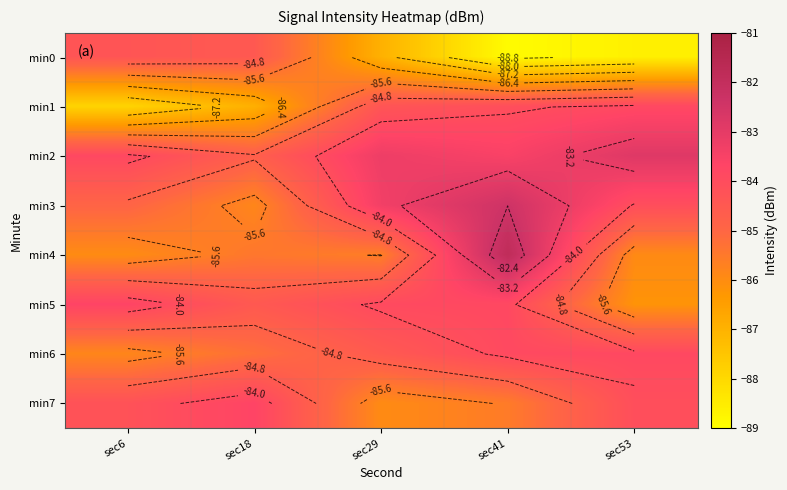

Rank the categories by min1 value from highest to lowest.

sec53, sec41, sec29, sec18, sec6